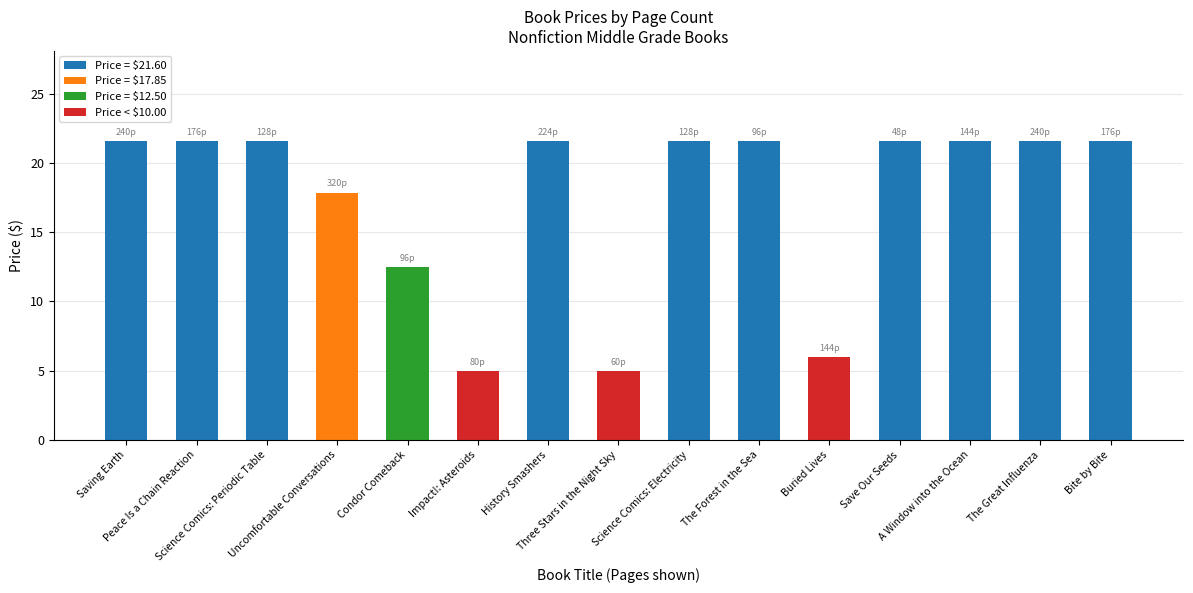

What is the difference between the maximum and minimum values?

16.6